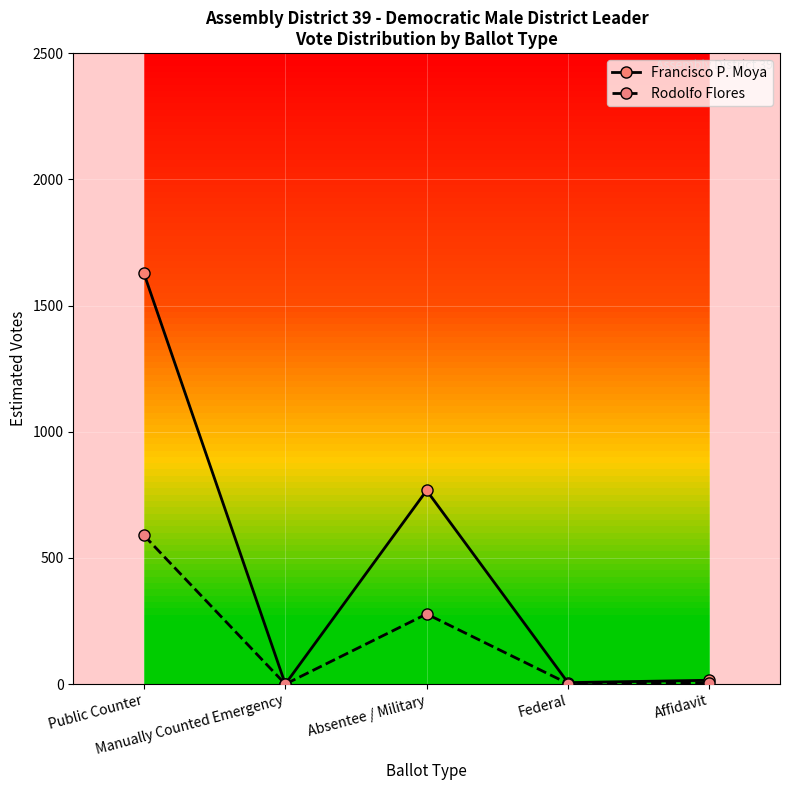

What position from the right is Public Counter?

5